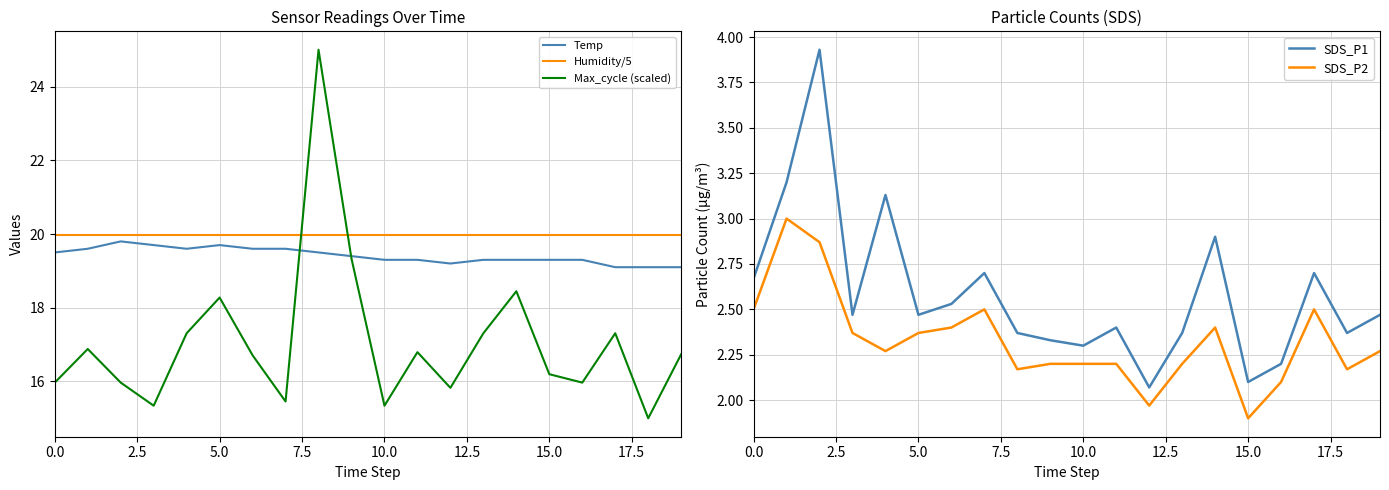

At how many categories does at least one series exceed 23?

1